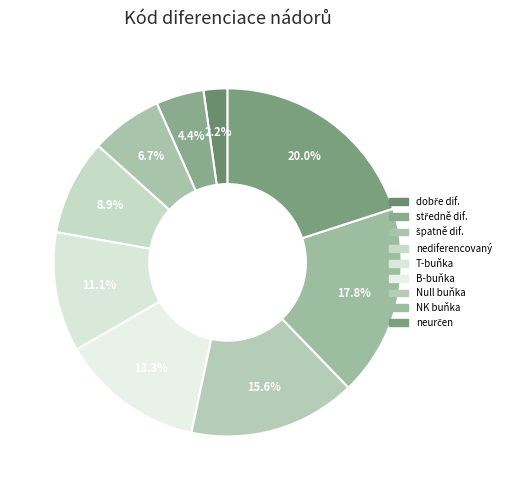

To the nearest percent, what portion does B-buňka represent?

13%